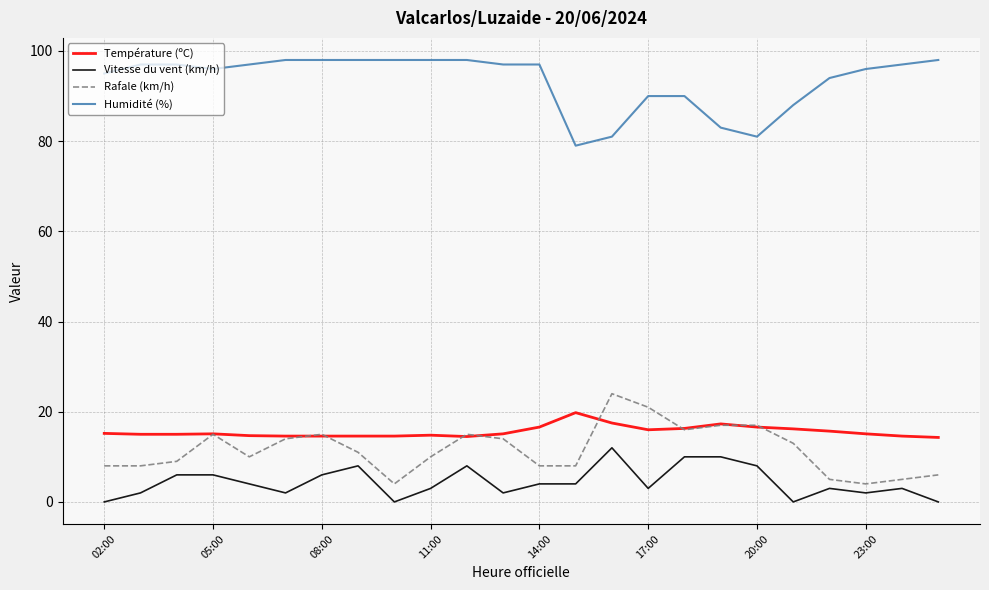

True or false: Température (ºC) and Rafale (km/h) cross at least once.

True